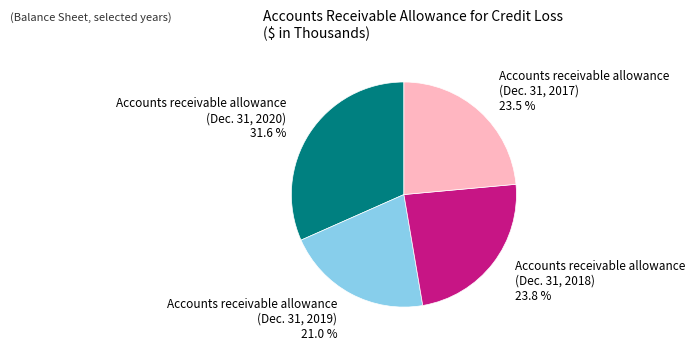

Is there any slice that represents more than half of the pie?

No